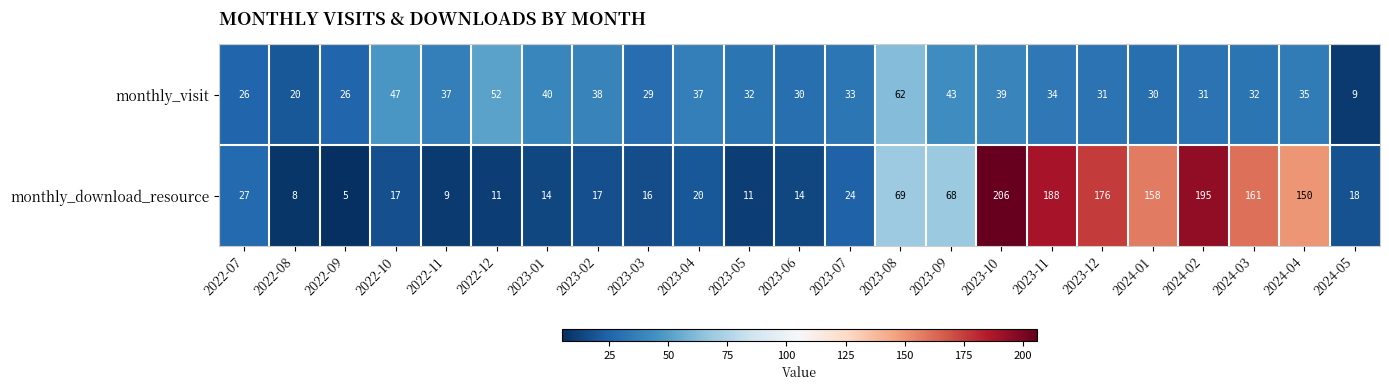

At which category is the sum across all series the highest?

2023-10